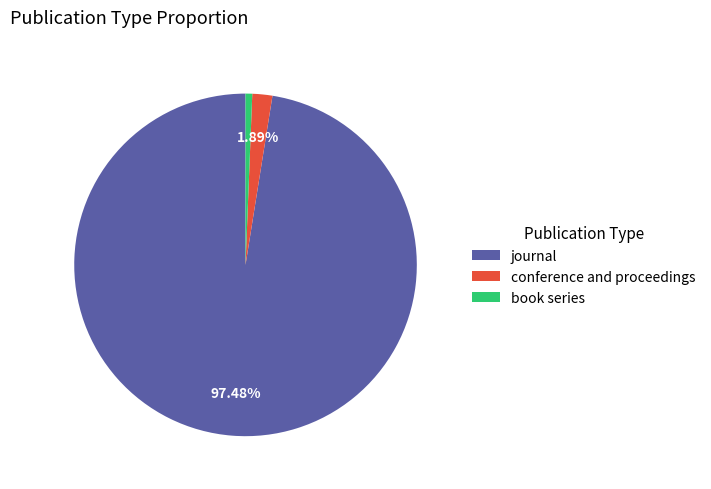

To the nearest percent, what percentage of the pie is conference and proceedings?

2%